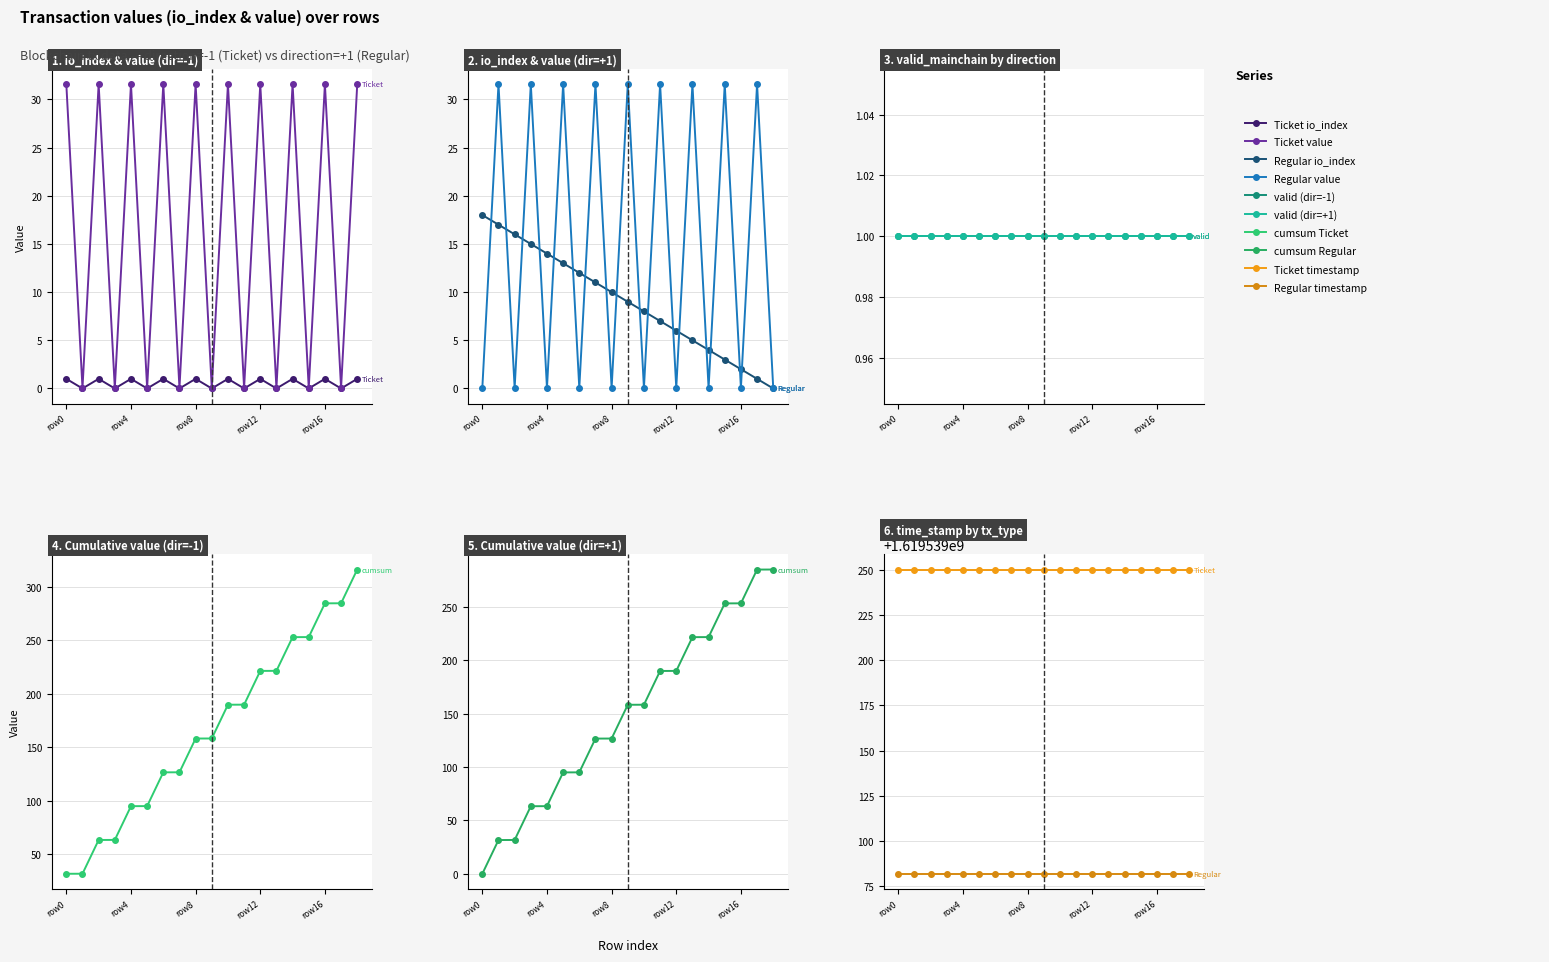

What is the label of the 3rd point from the right?

row16